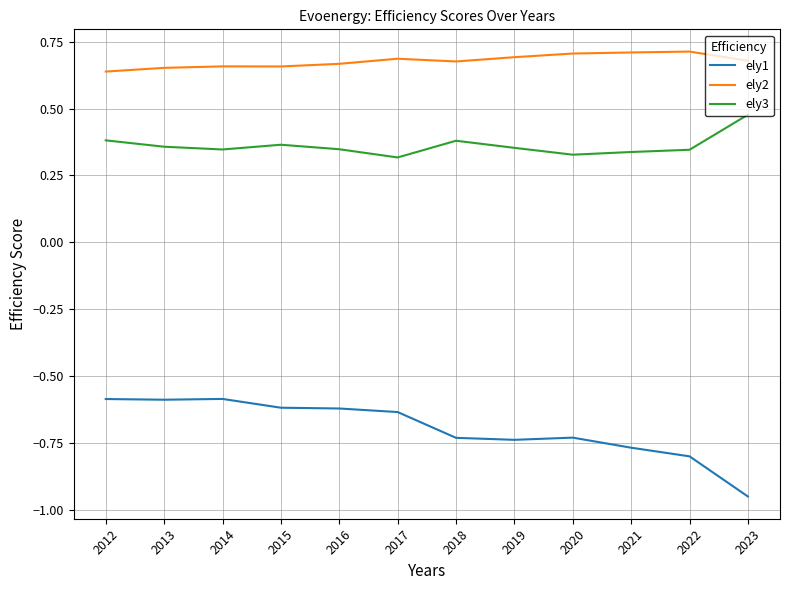

Rank the series by their maximum value, from lowest to highest.

ely1, ely3, ely2